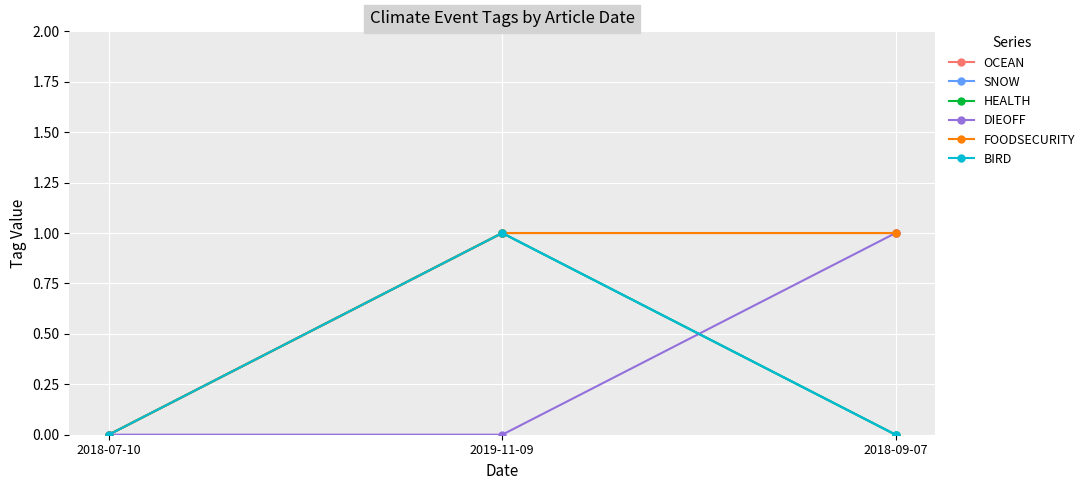

How many lines are shown in the chart?

6